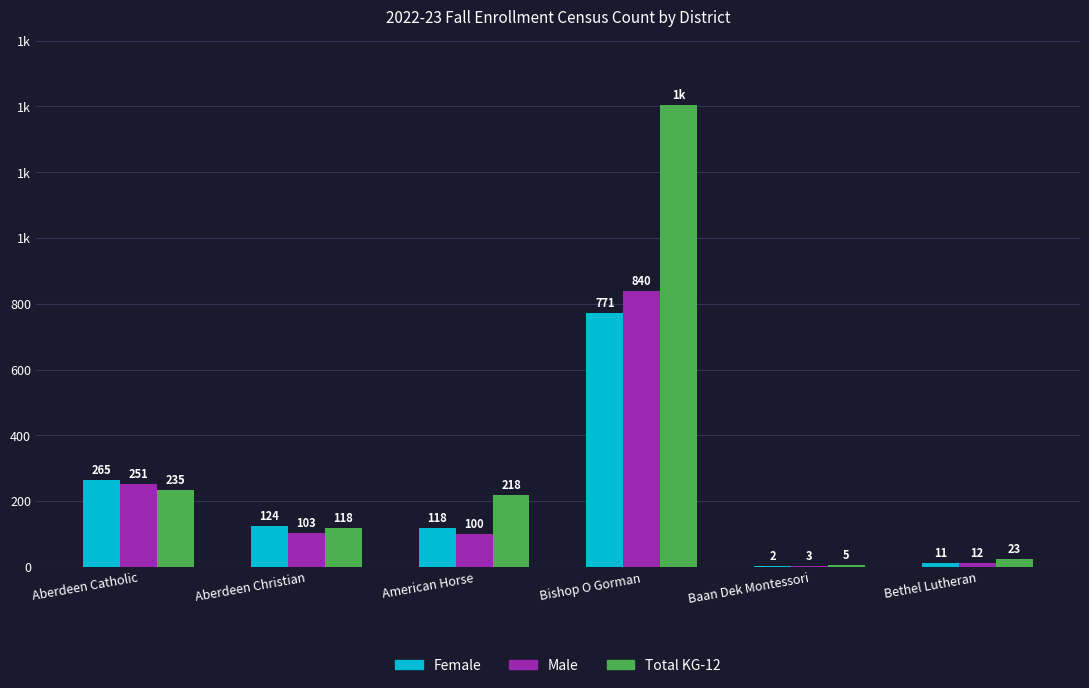

What are all the series names shown in the legend?

Female, Male, Total KG-12